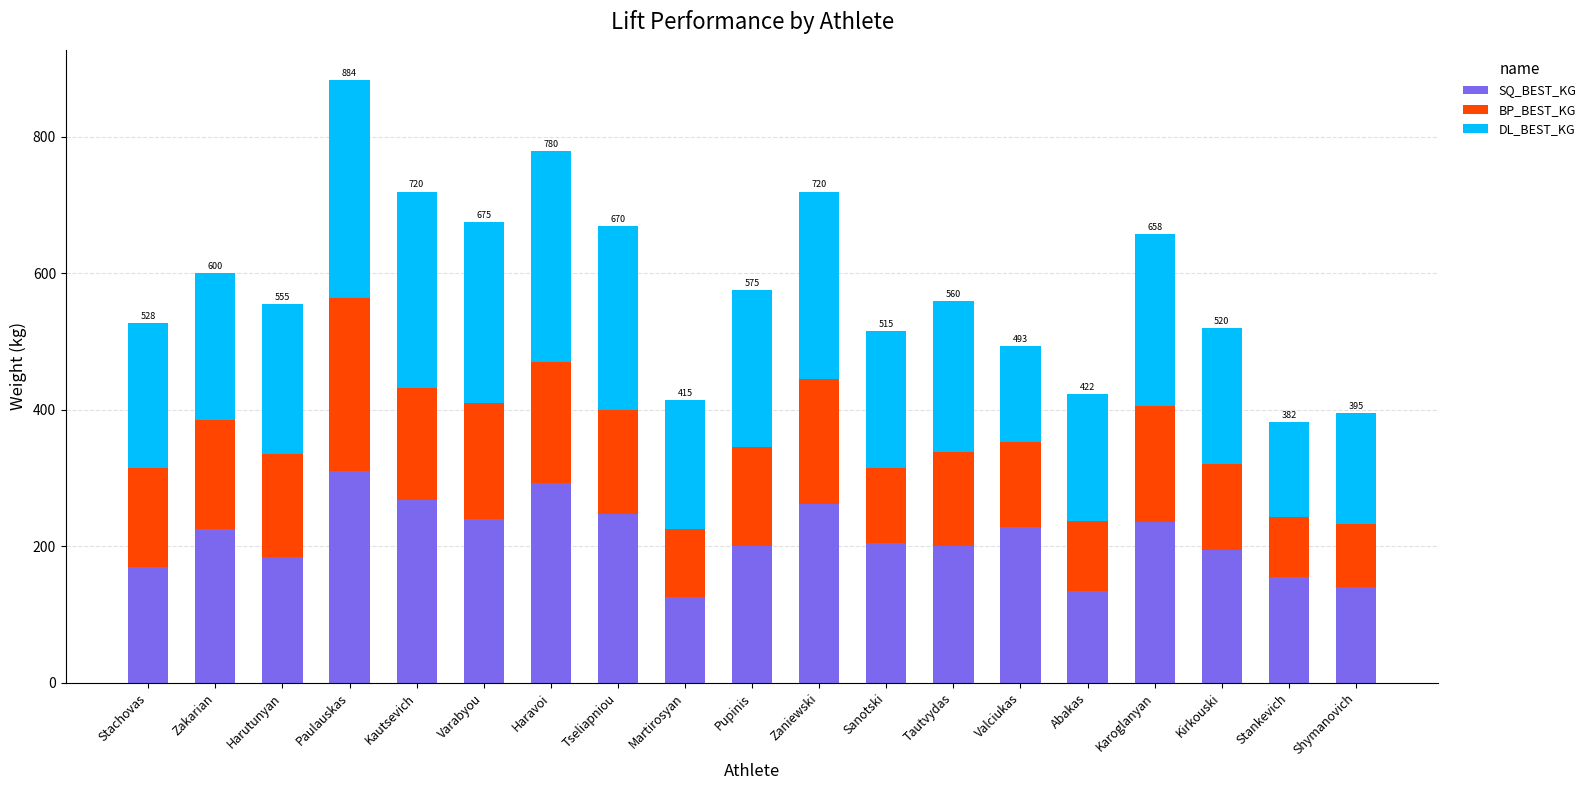

What is the sum of all SQ_BEST_KG values?

4018.0